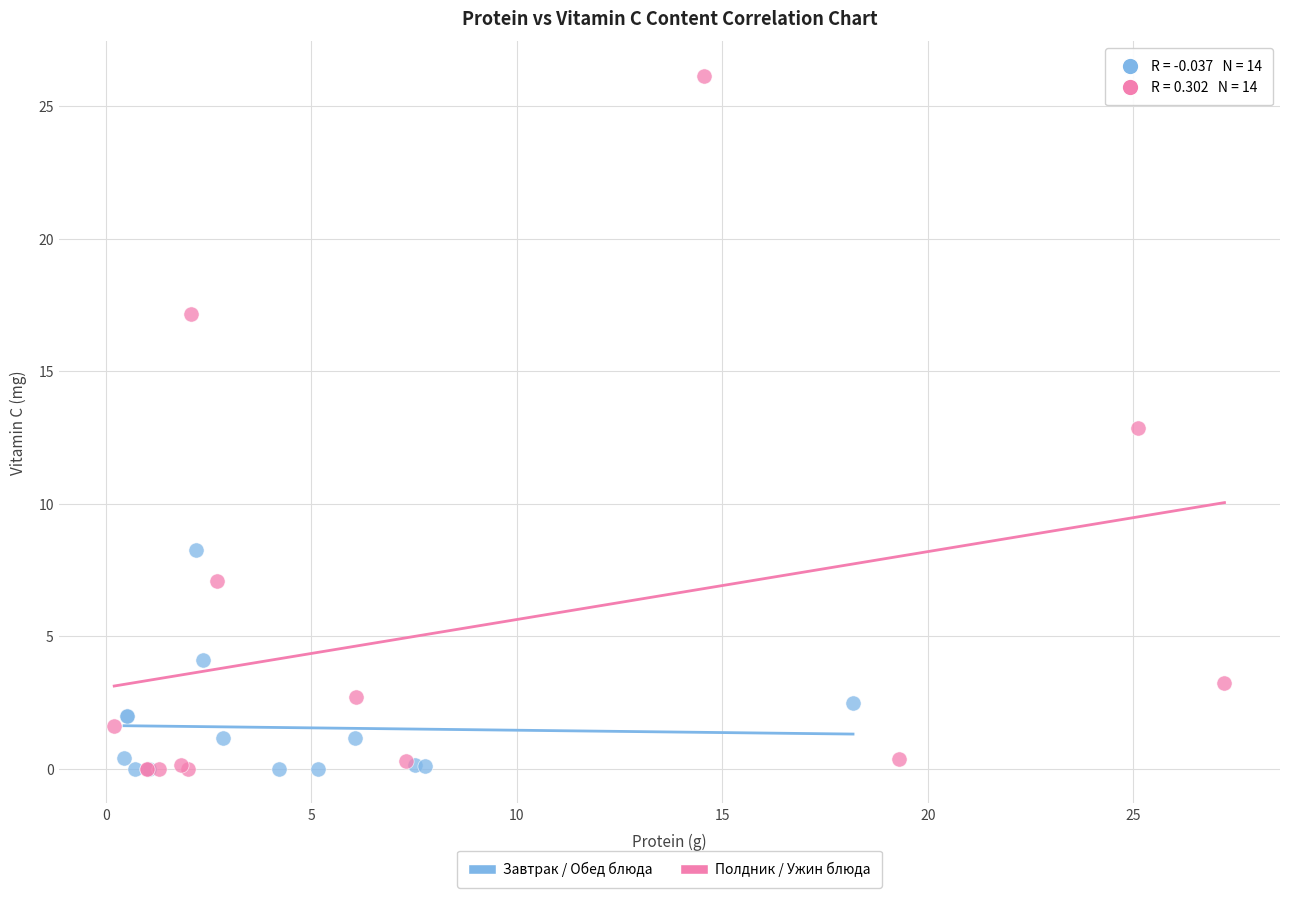

Which series has the largest Y range (max minus min)?

Полдник / Ужин блюда